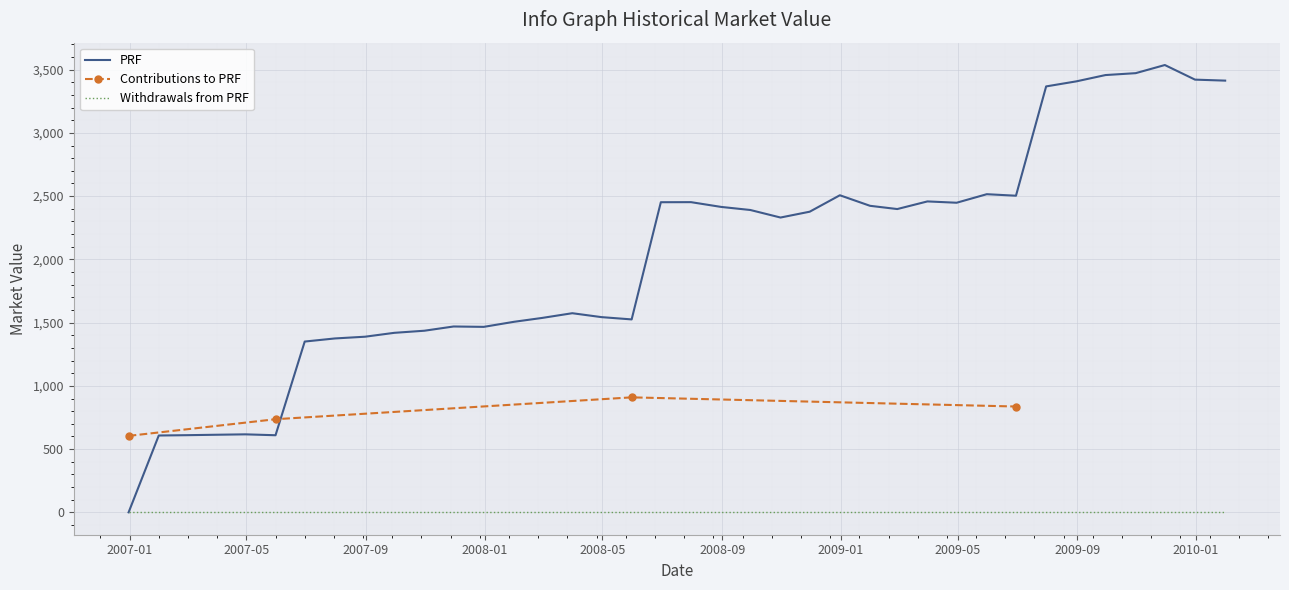

What is the sum of all PRF values?

76389.2